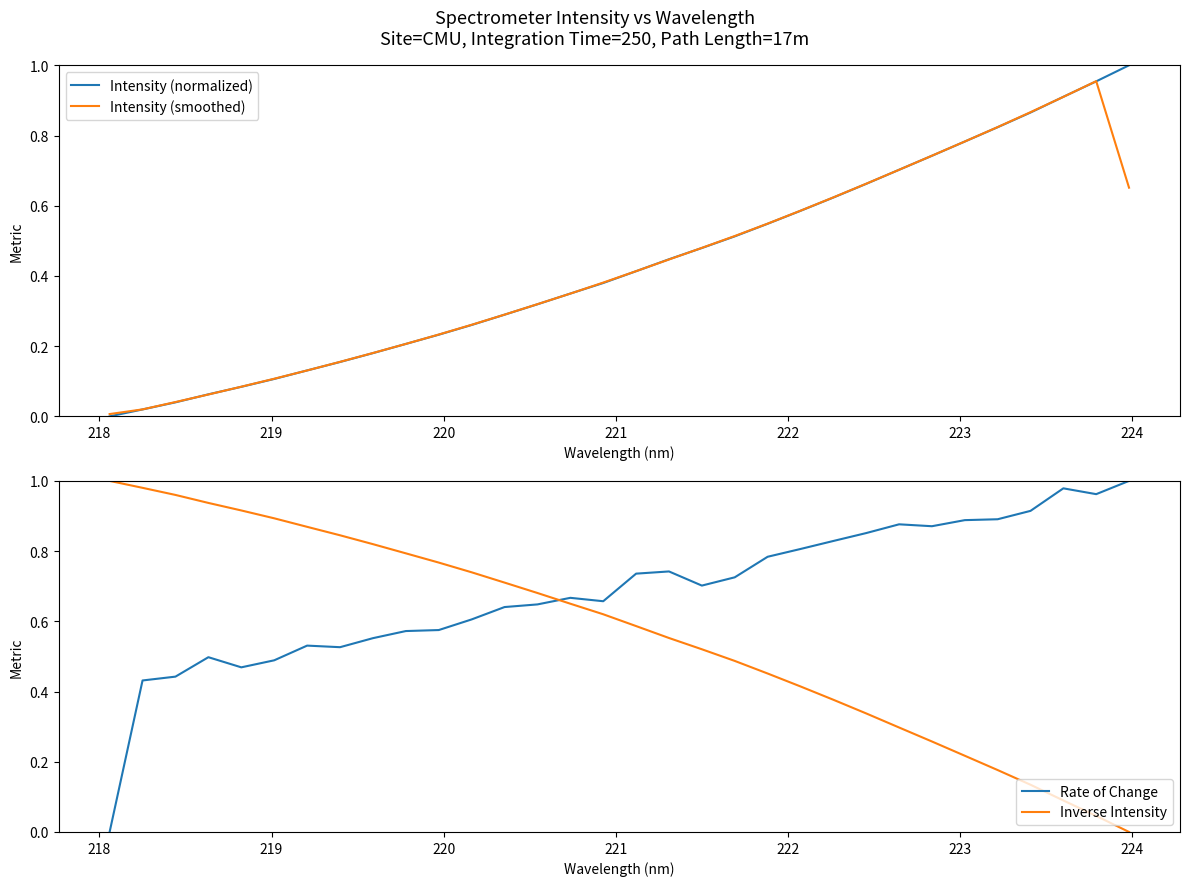

True or false: Rate of Change and Inverse Intensity cross at least once.

True